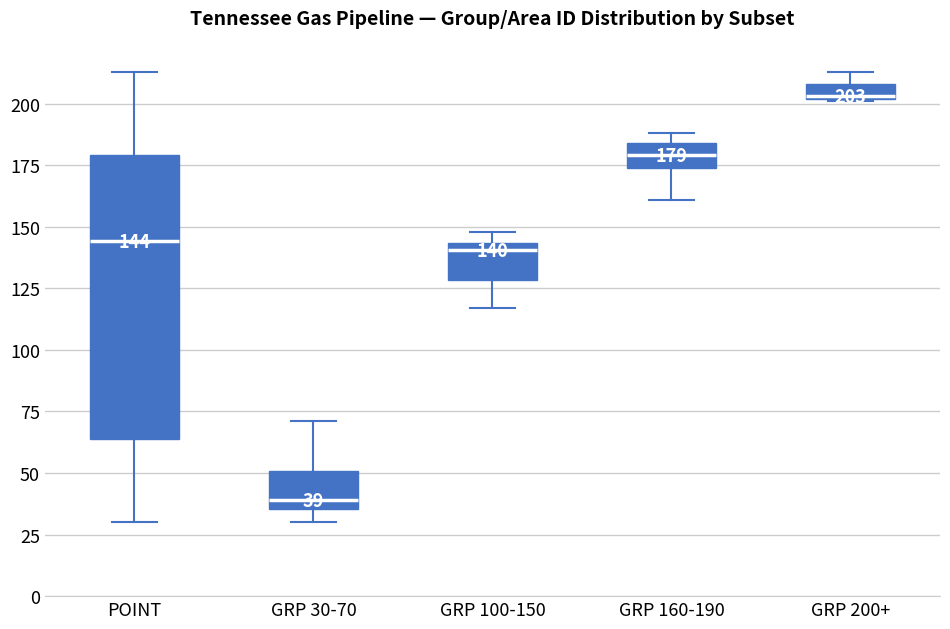

Which box is the tallest, from its lower edge to its upper edge?

POINT